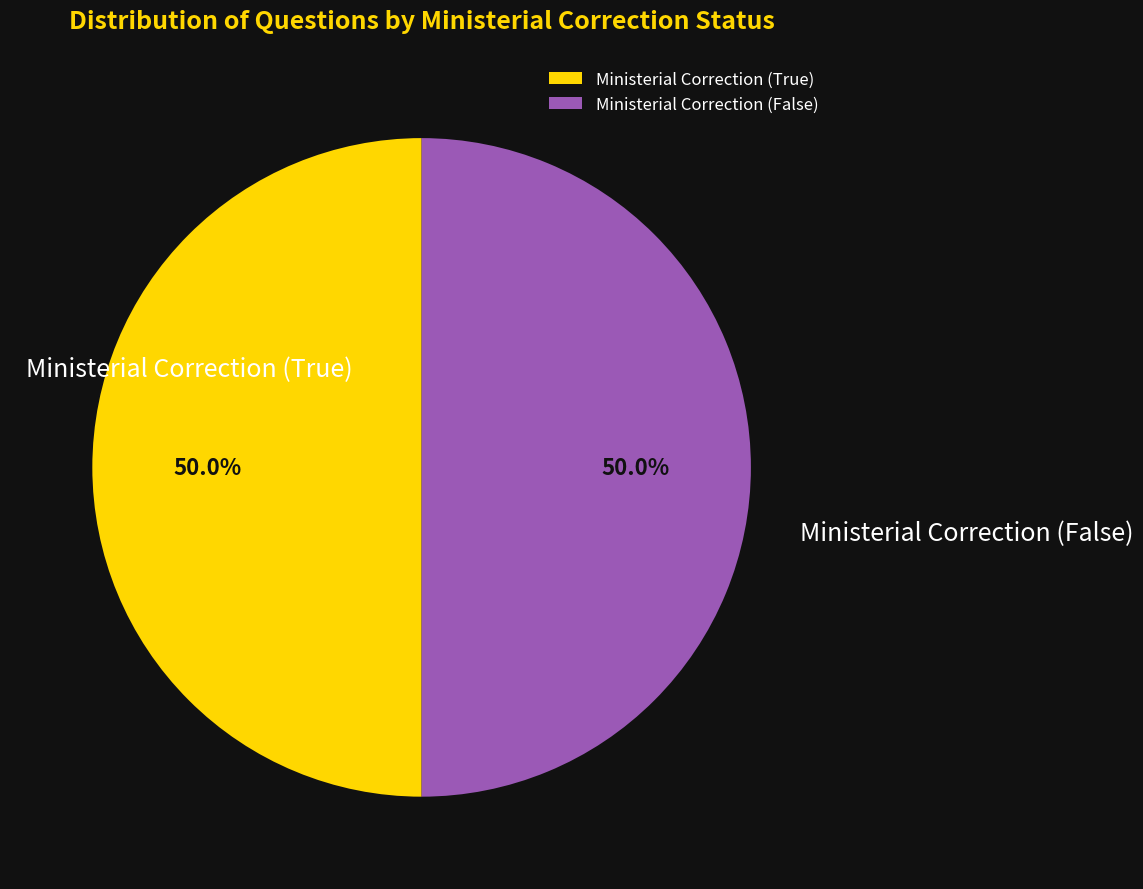

What percentage do Ministerial Correction (False) and Ministerial Correction (True) together represent?

100.0%